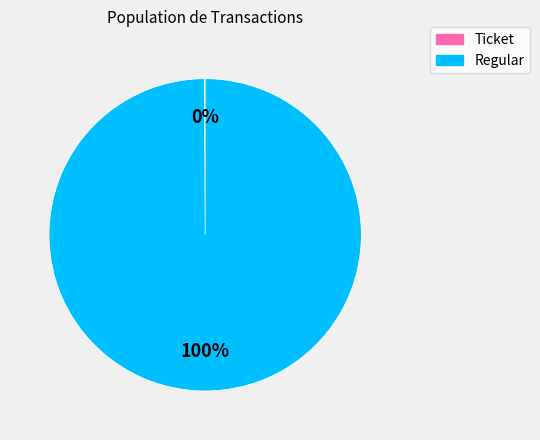

Is there any slice that represents more than half of the pie?

Yes